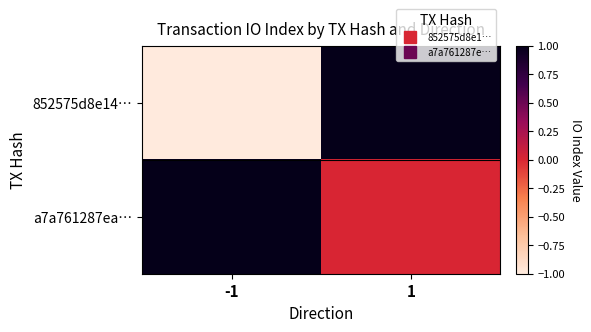

Reading left to right, list all the values displayed in this chart.

852575d8e14…: -1=-1	1=1
a7a761287ea…: -1=1	1=0